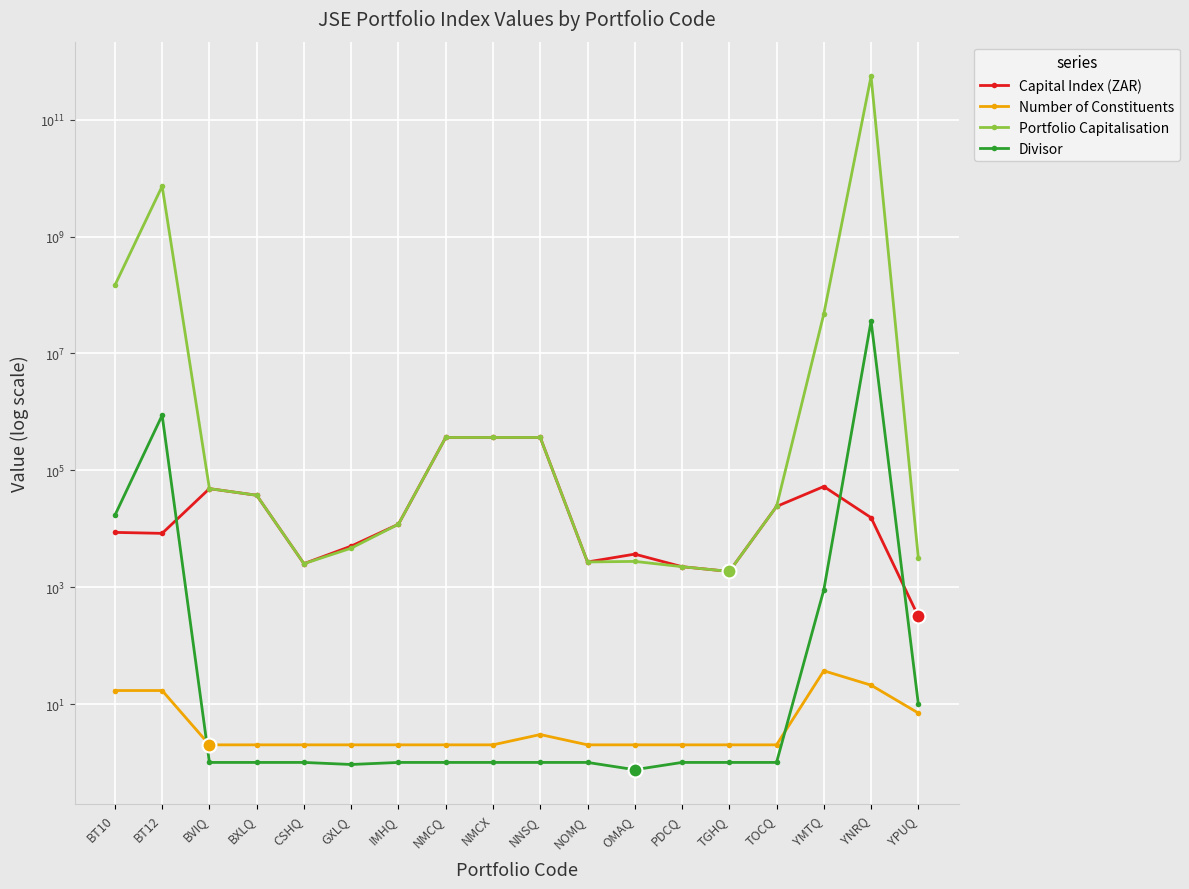

Reading left to right, list all the values displayed in this chart.

Capital Index (ZAR): BT10=8652.8	BT12=8326.9	BVIQ=48526.0	BXLQ=37380.0	CSHQ=2522.0	GXLQ=5039.3	IMHQ=11936.0	NMCQ=364184.0	NMCX=364184.0	NNSQ=364308.5	NOMQ=2696.5	OMAQ=3674.2	PDCQ=2240.0	TGHQ=1855.0	TOCQ=24047.4	YMTQ=52740.9	YNRQ=15451.4	YPUQ=315.2
Number of Constituents: BT10=17.0	BT12=17.0	BVIQ=2.0	BXLQ=2.0	CSHQ=2.0	GXLQ=2.0	IMHQ=2.0	NMCQ=2.0	NMCX=2.0	NNSQ=3.0	NOMQ=2.0	OMAQ=2.0	PDCQ=2.0	TGHQ=2.0	TOCQ=2.0	YMTQ=37.0	YNRQ=21.0	YPUQ=7.0
Portfolio Capitalisation: BT10=146677188.0	BT12=7277359523.0	BVIQ=48526.0	BXLQ=37380.0	CSHQ=2522.0	GXLQ=4645.7	IMHQ=11936.0	NMCQ=364184.0	NMCX=364184.0	NNSQ=364308.5	NOMQ=2696.5	OMAQ=2758.7	PDCQ=2240.0	TGHQ=1855.0	TOCQ=24047.4	YMTQ=47373796.9	YNRQ=552664179257.7	YPUQ=3148.7
Divisor: BT10=16951.5	BT12=873961.8	BVIQ=1.0	BXLQ=1.0	CSHQ=1.0	GXLQ=0.9	IMHQ=1.0	NMCQ=1.0	NMCX=1.0	NNSQ=1.0	NOMQ=1.0	OMAQ=0.8	PDCQ=1.0	TGHQ=1.0	TOCQ=1.0	YMTQ=898.2	YNRQ=35767925.3	YPUQ=10.0